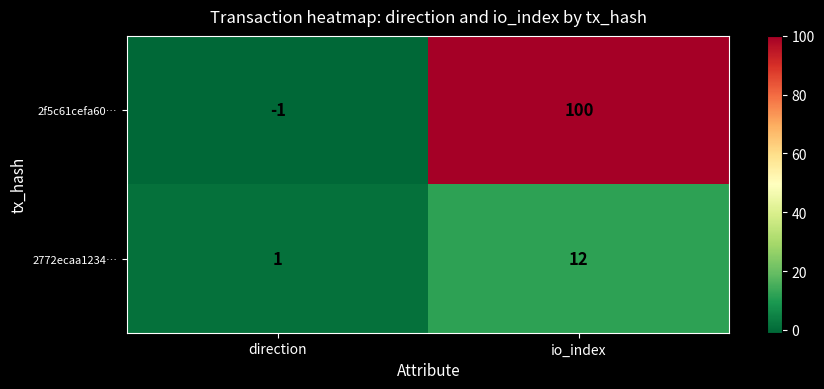

True or false: 2772ecaa1234… has a value of 0 at direction.

False